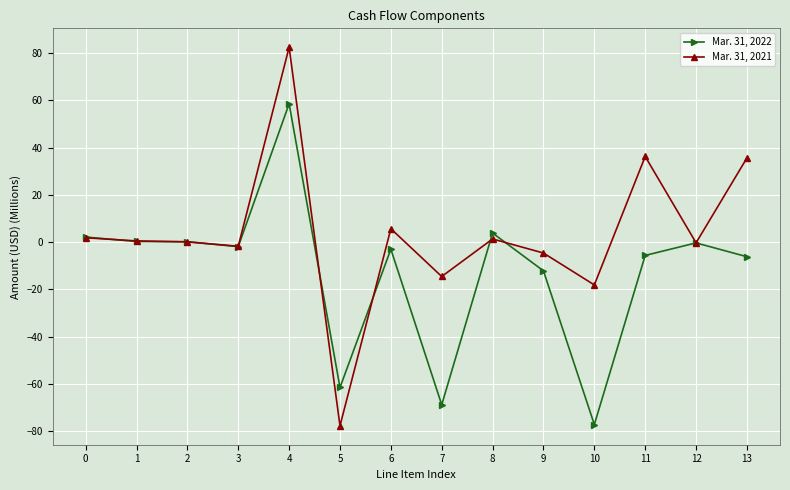

At 2, list the series in order from smallest to largest.

Mar. 31, 2021, Mar. 31, 2022